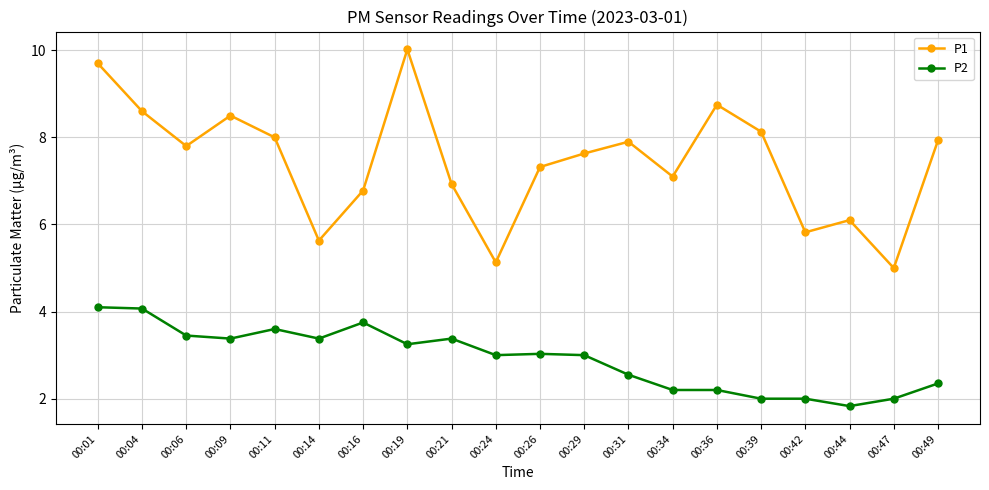

Is it true that P2 equals 2.5 at 00:11?

False